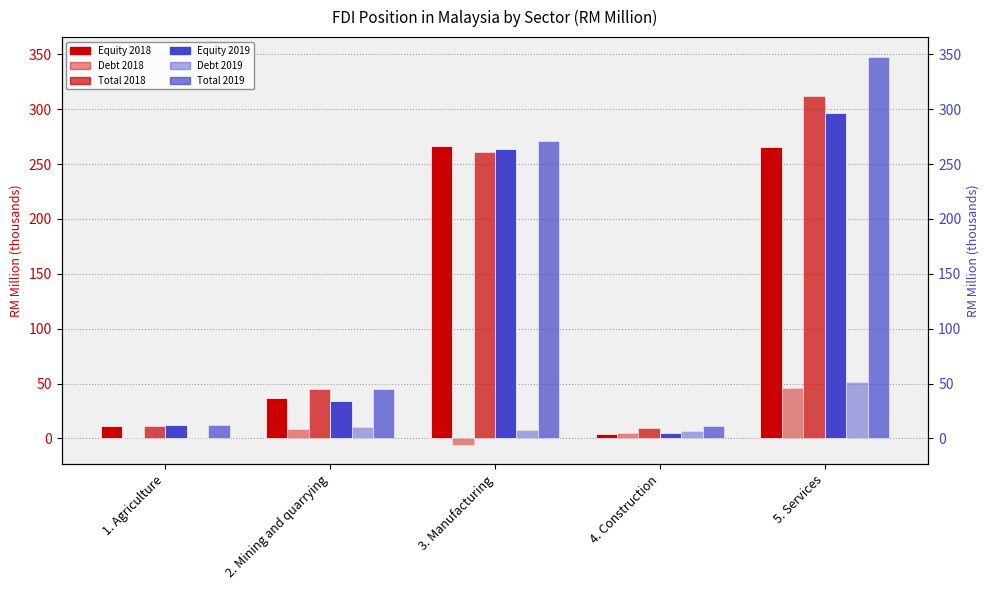

What is the label of the 1st bar from the left?

1. Agriculture